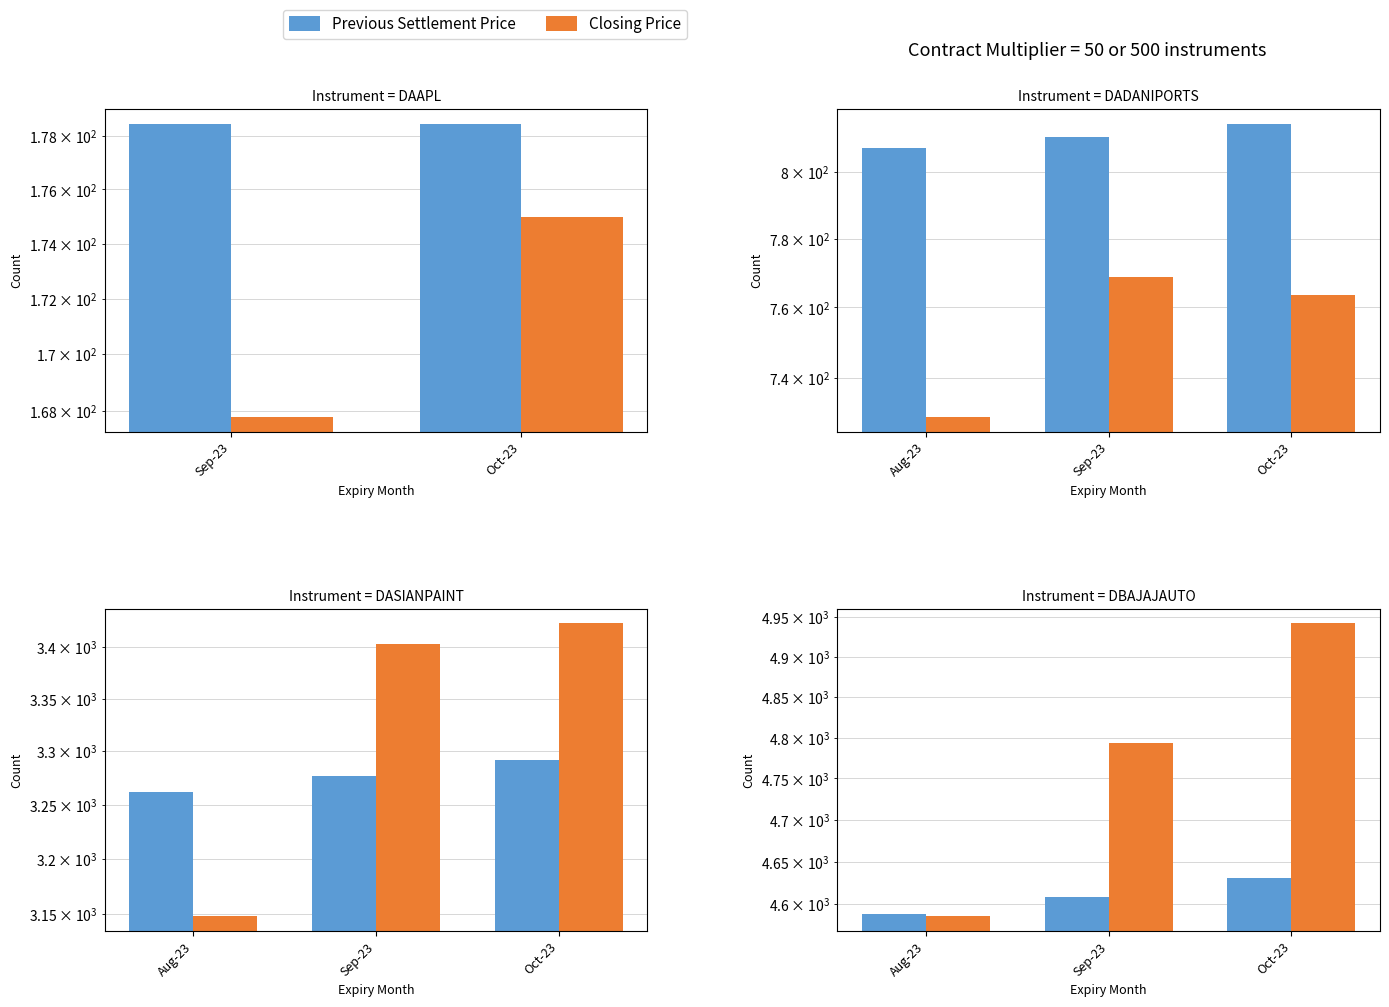

The Previous Settlement Price series shows 4630.2 at Oct-23. True or false?

True